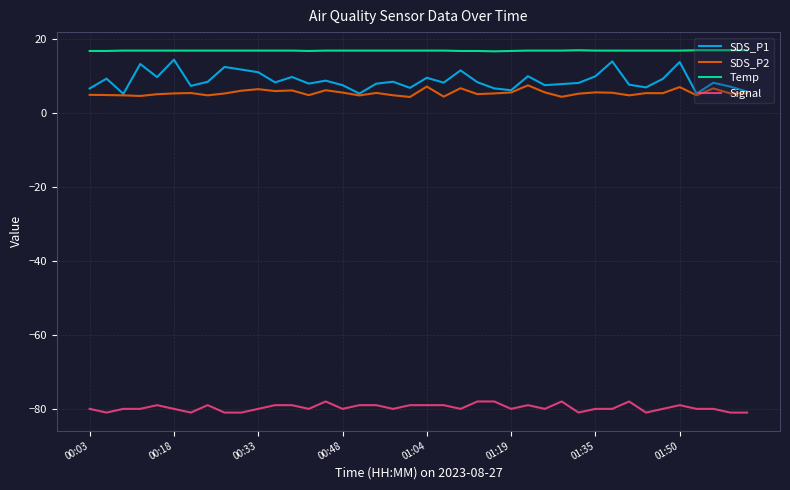

Which series has the largest total across all categories?

Temp